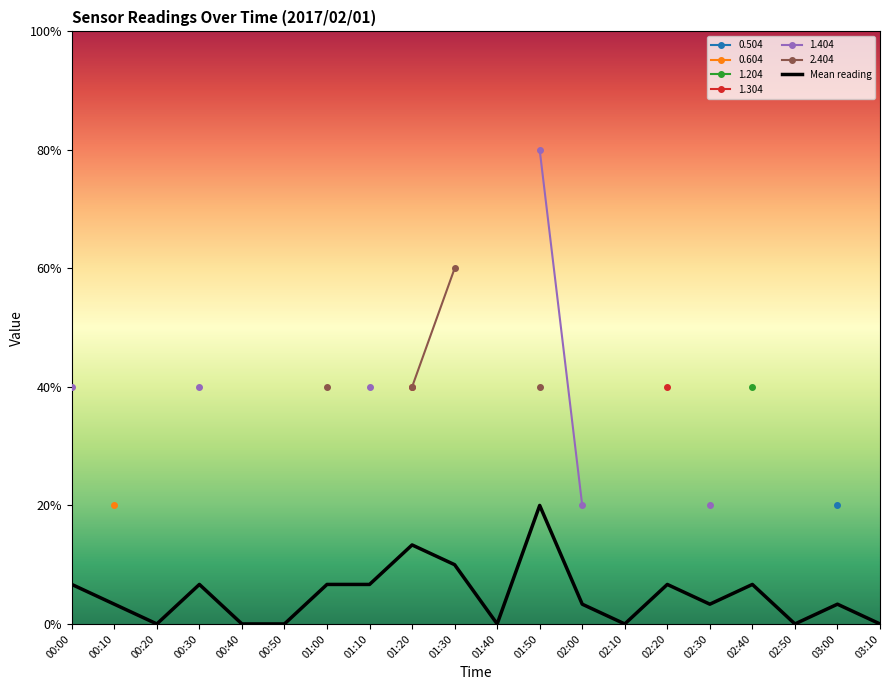

What is the change in value from 01:20 to 01:50?

+0.1